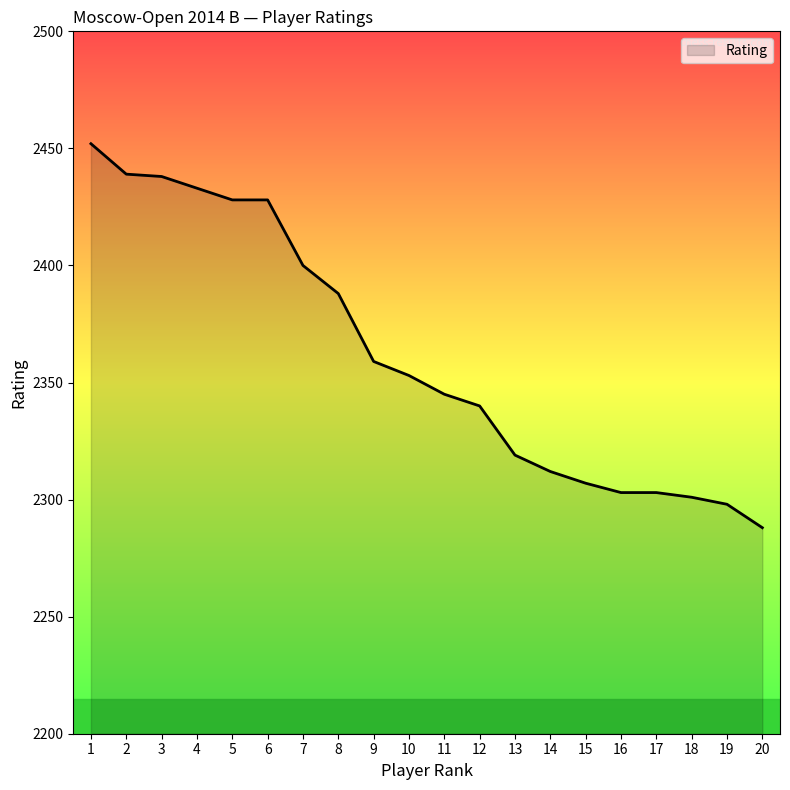

True or false: the data shows 2303 at 17.

True